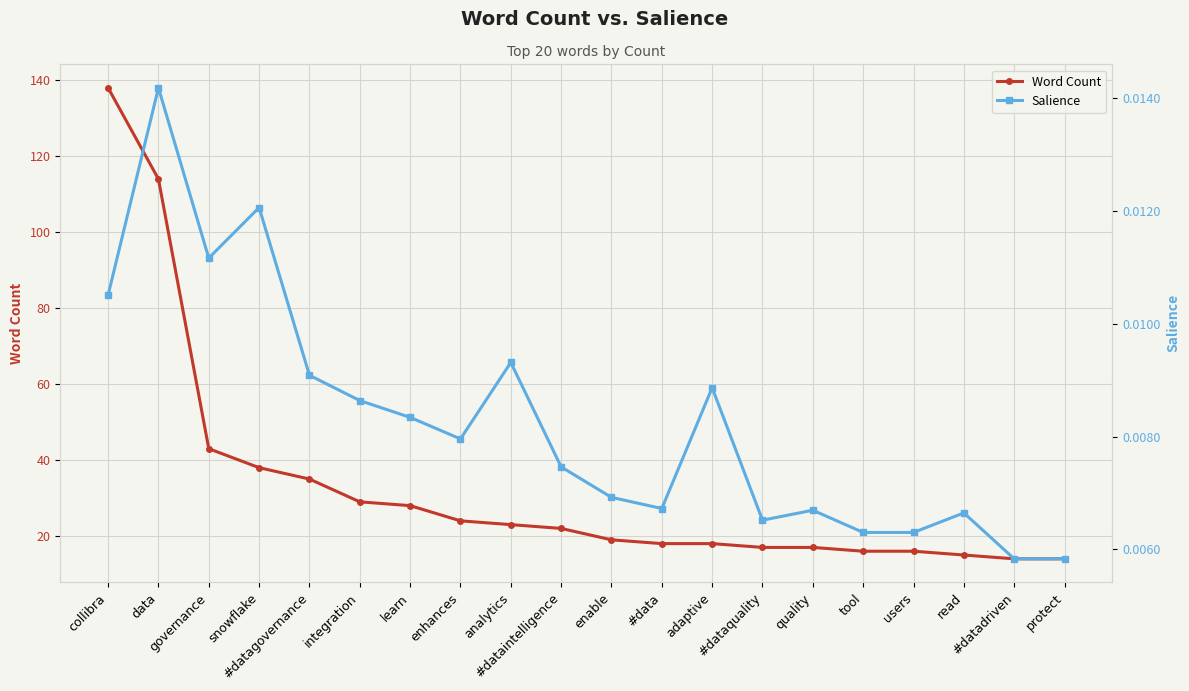

The Salience series shows 0.0 at analytics. True or false?

False